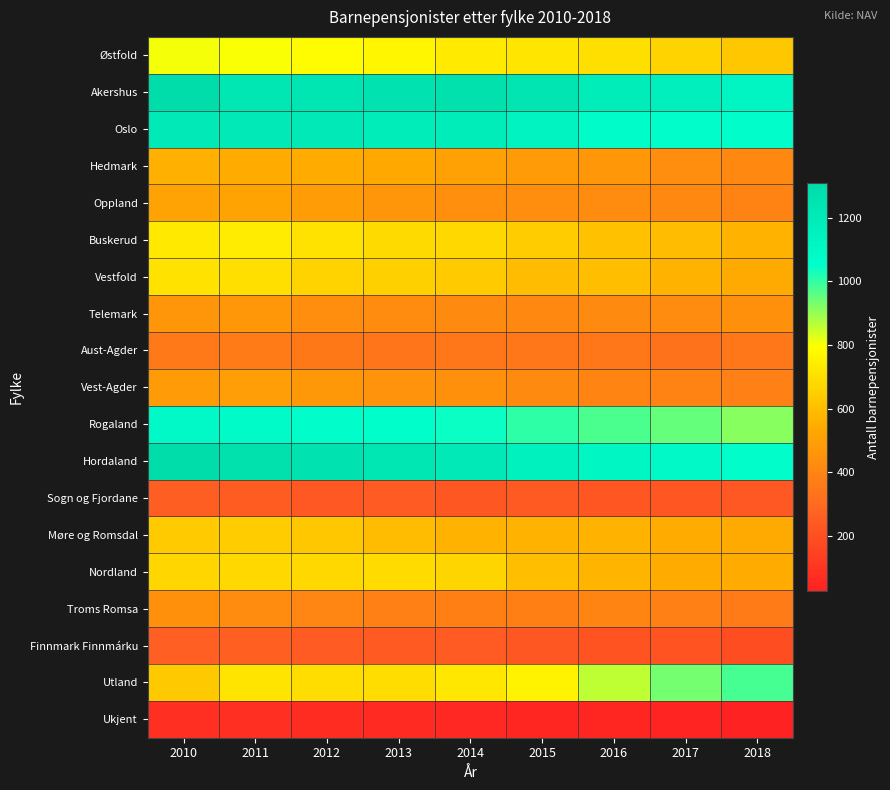

Which series changed the most between 2013 and 2017?

Utland